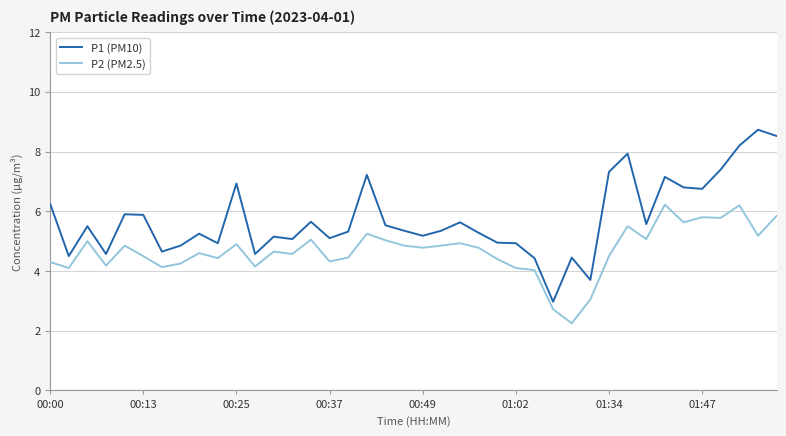

Which series has the largest range (max minus min)?

P1 (PM10)